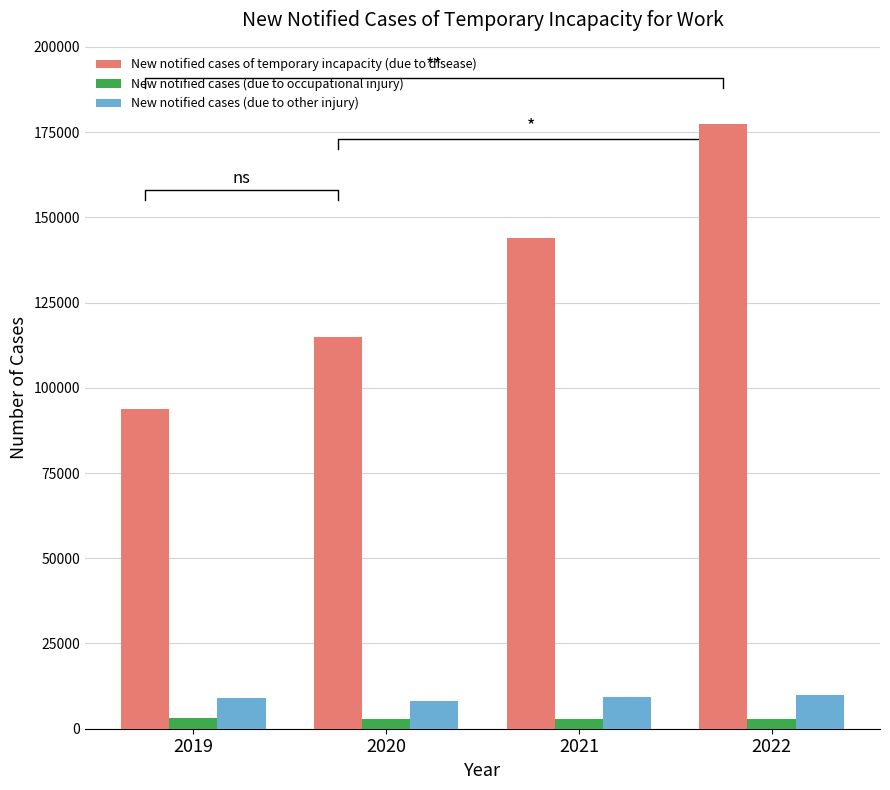

At which category is the sum across all series the highest?

2022